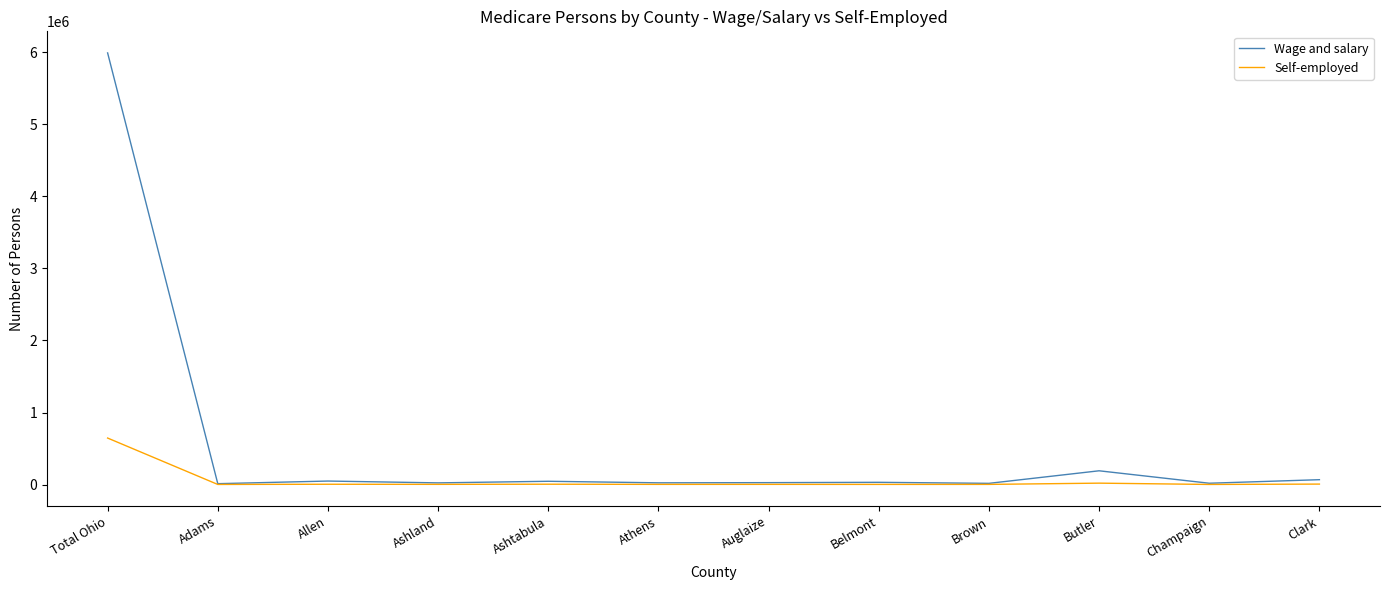

Which series has the largest total across all categories?

Wage and salary